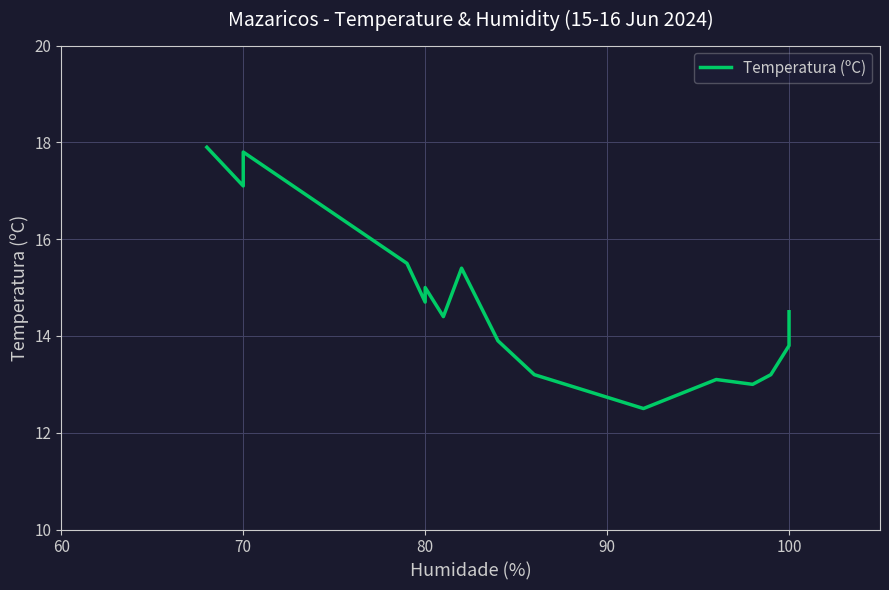

Reading left to right, what are all the values shown in this chart?

17.9	17.1	17.7	17.8	15.5	14.7	15.0	14.4	15.4	13.9	13.2	12.5	13.1	13.0	13.2	13.8	14.0	14.1	14.2	14.3	14.3	14.3	14.4	14.5